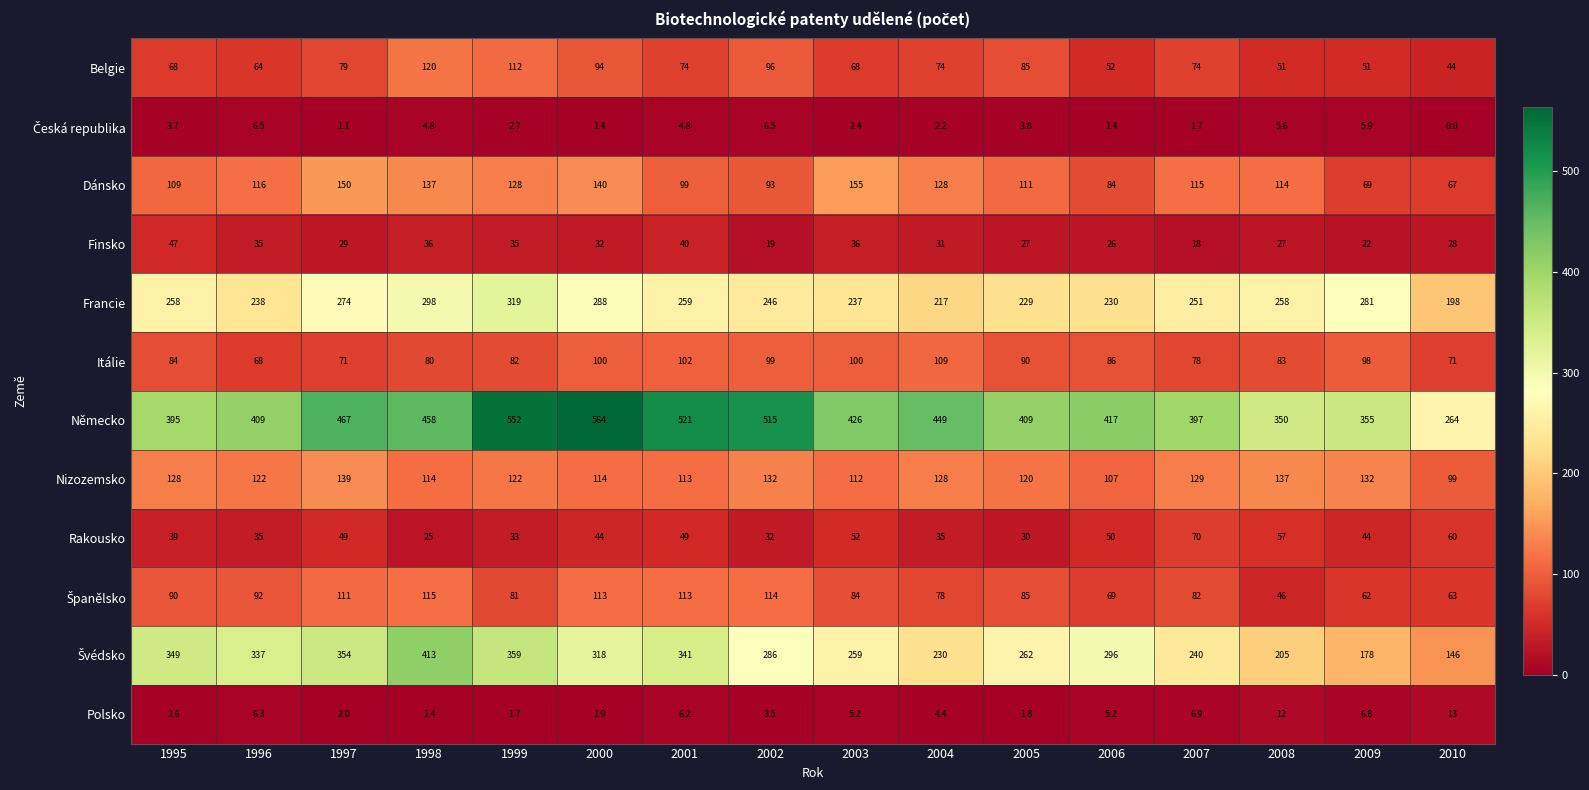

How many data points in Finsko are less than 31?

8